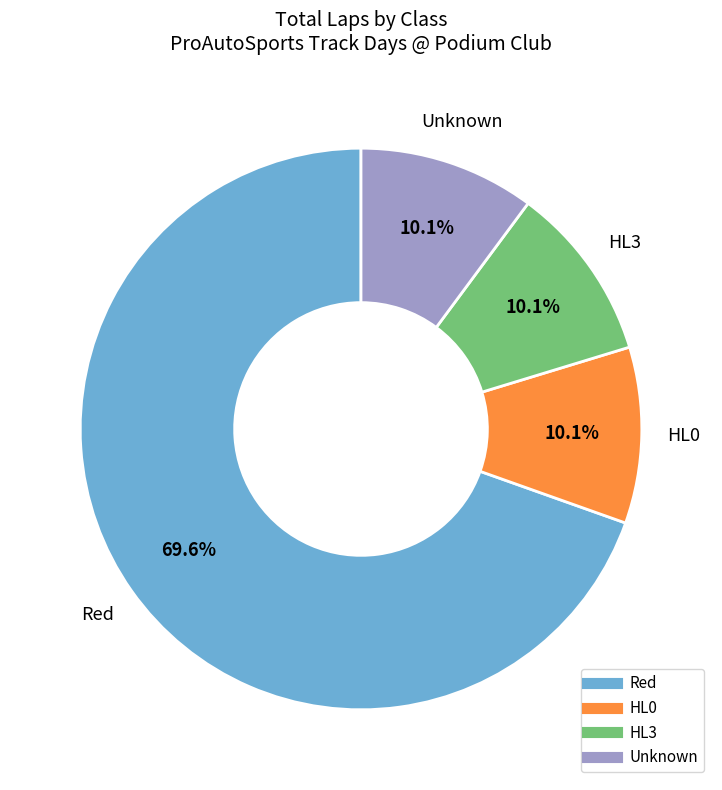

Is there a majority slice in this chart?

Yes